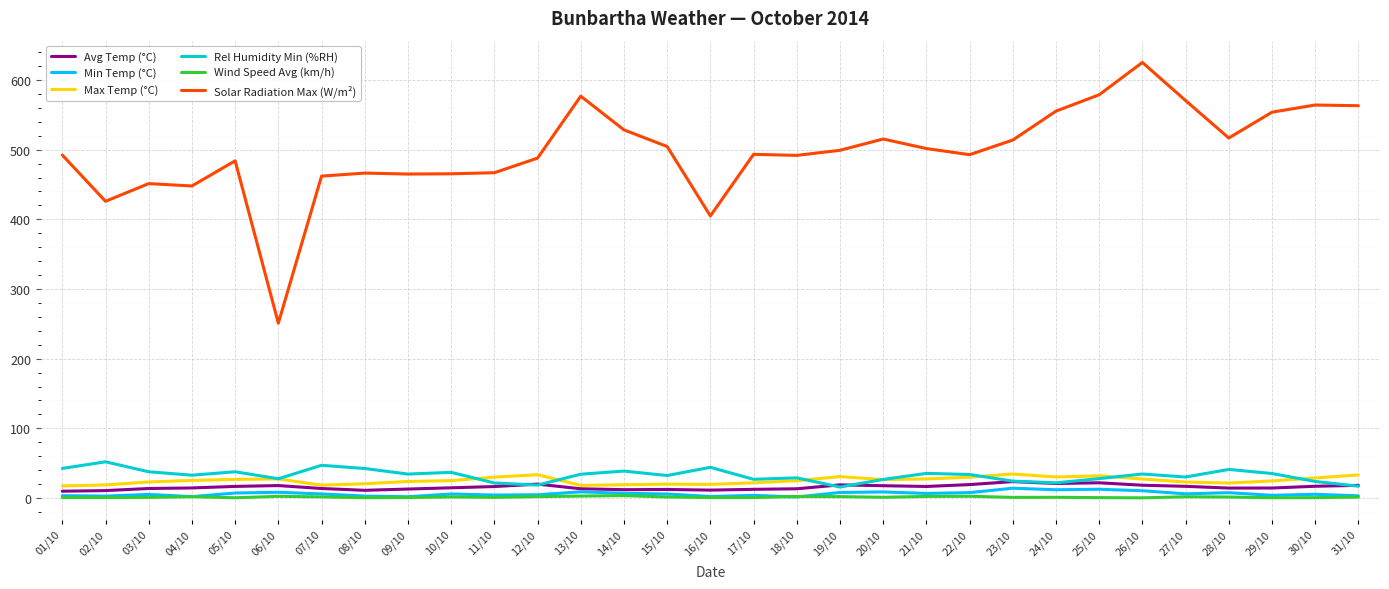

Which series changed the most between 15/10 and 27/10?

Solar Radiation Max (W/m²)